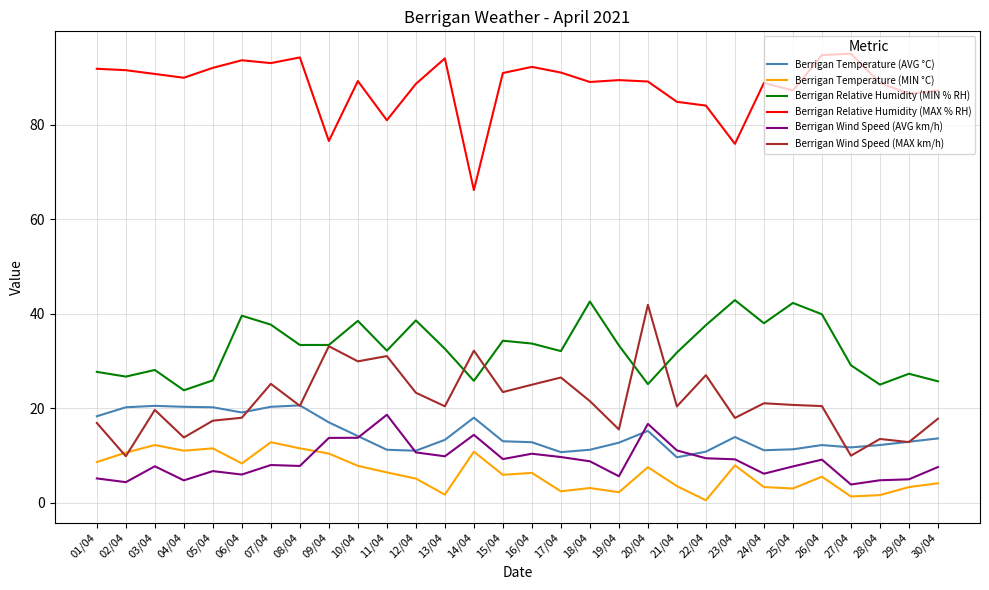

What is the lowest value of the Berrigan Temperature (AVG °C) series?

9.6